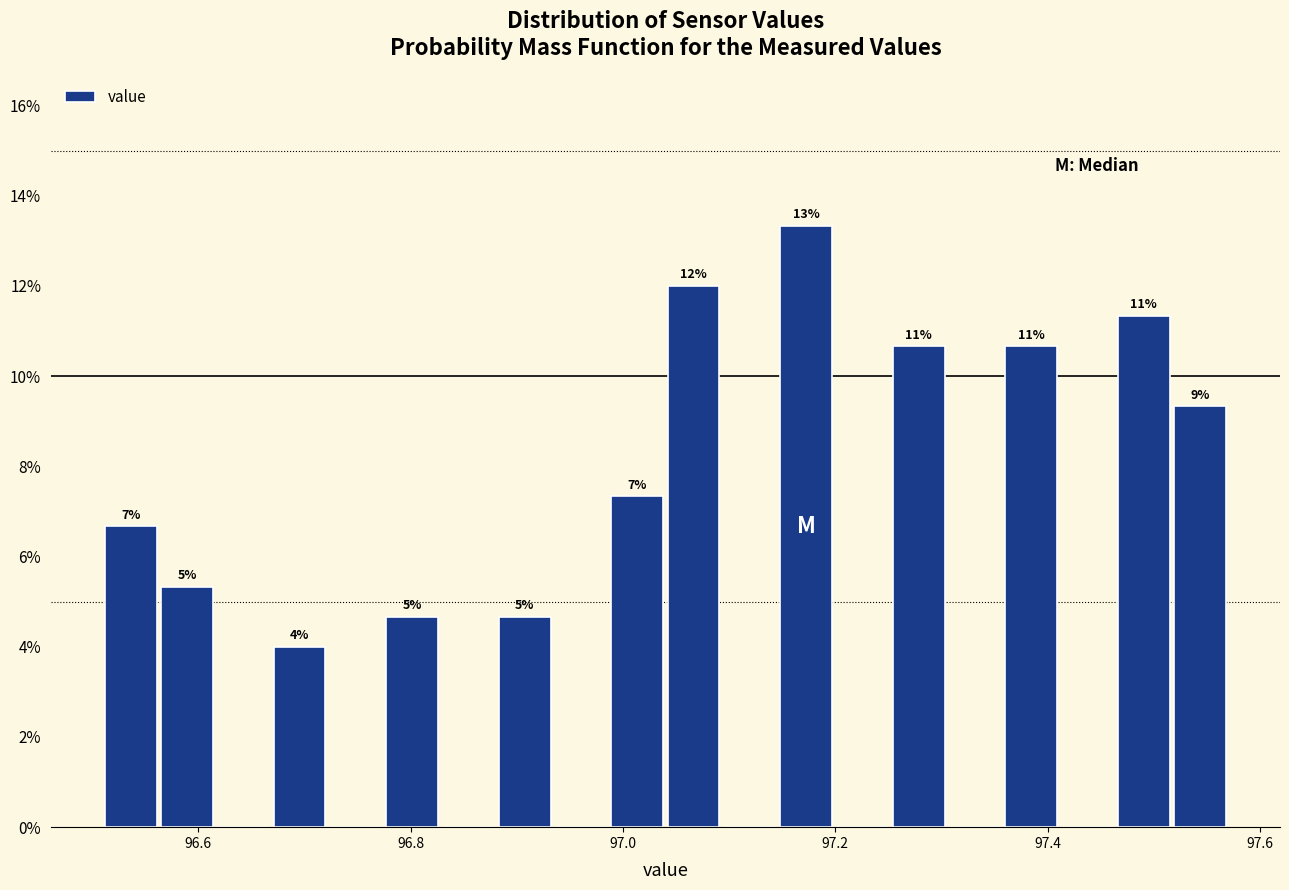

Read against the x-axis, roughly where is the centre of the tallest bar?

97.18